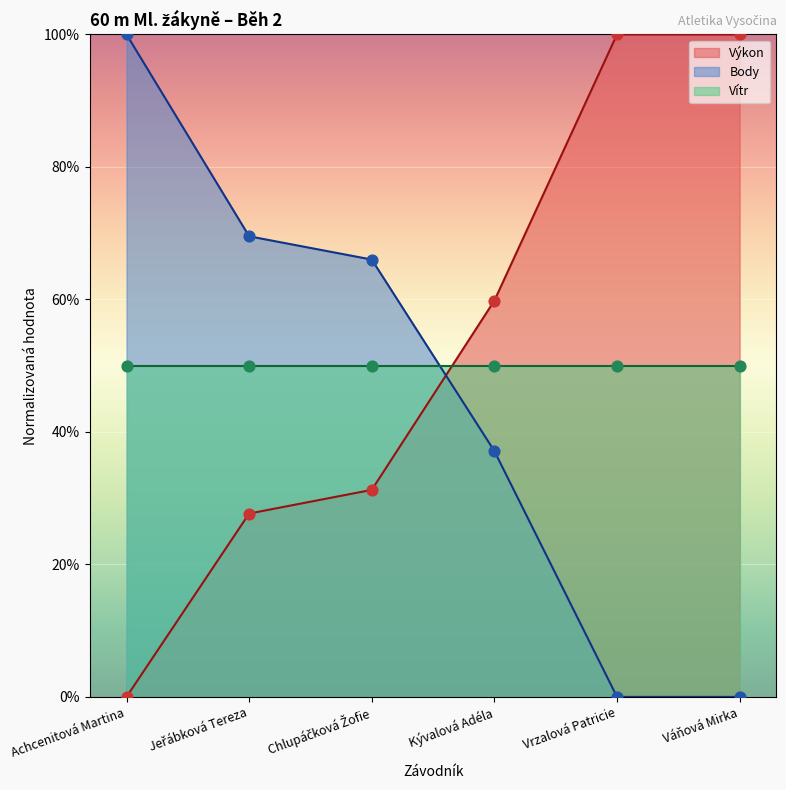

Which series has the largest Y range (max minus min)?

Výkon